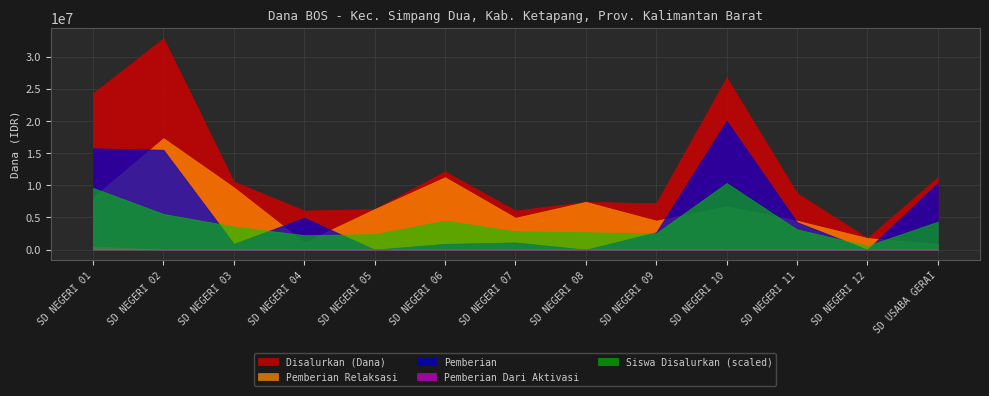

Is the value of Pemberian at SD NEGERI 08 greater than the value of Pemberian Dari Aktivasi at SD NEGERI 06?

No